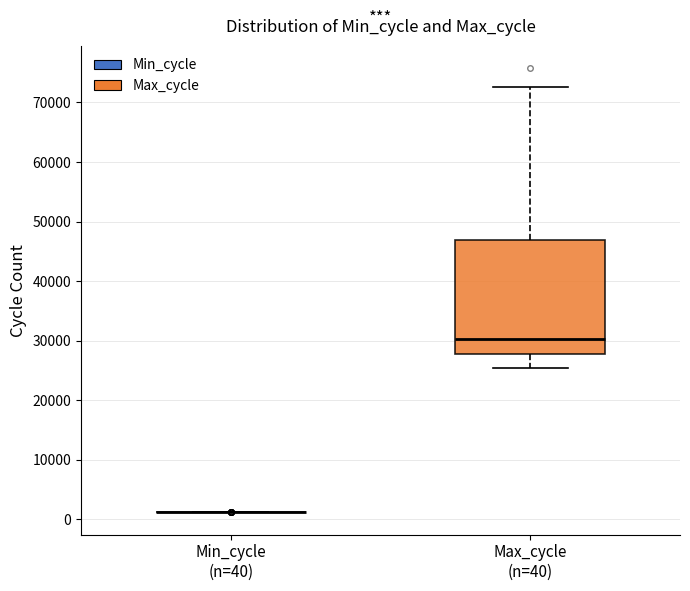

Where does the median line of the box for Max_cycle (n=40) sit on the y-axis? The values are not printed on the chart, so give them approximately, as read against the axis.

30000